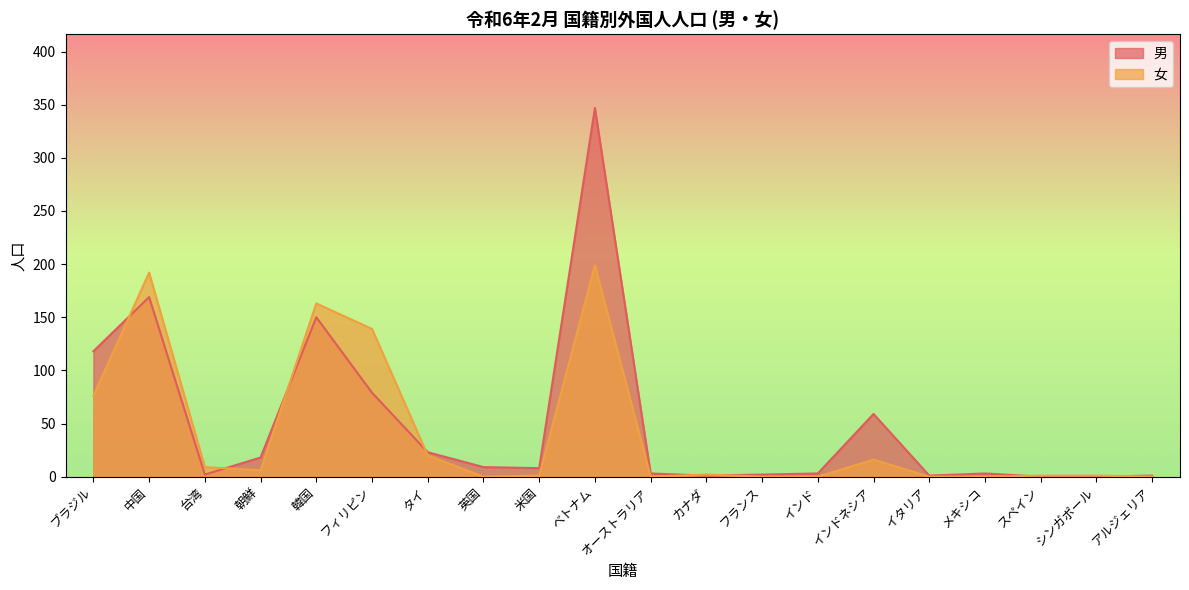

Where does the 女 series first go above 2?

ブラジル